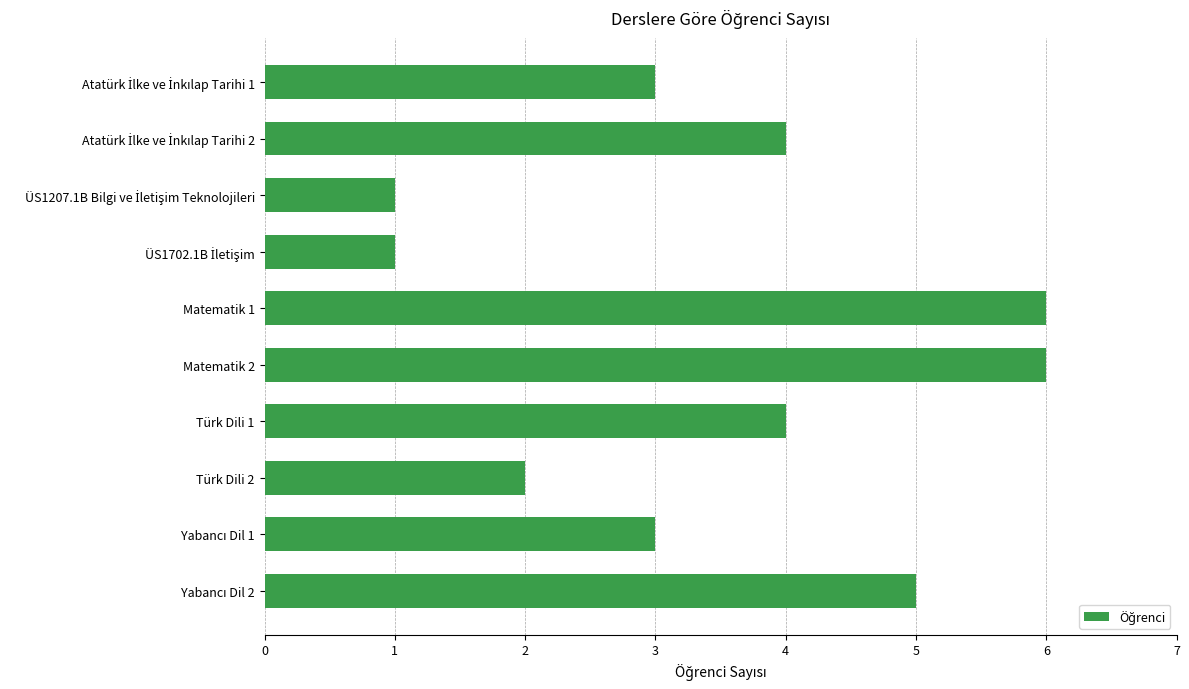

What is the difference between the second highest and second lowest values?

5